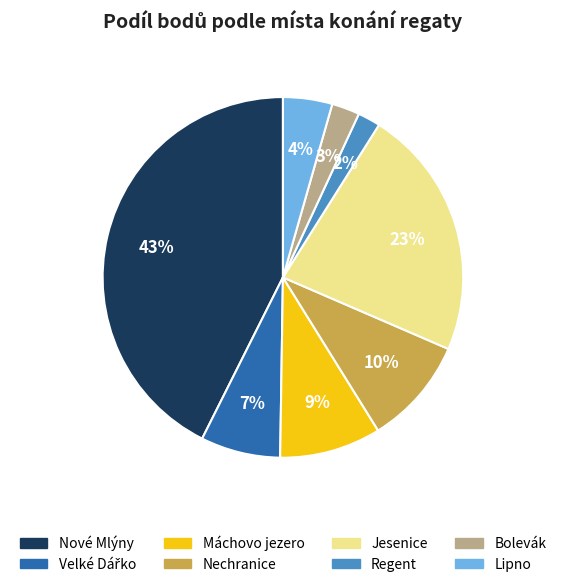

What percentage is the Lipno slice, to the nearest percent?

4%